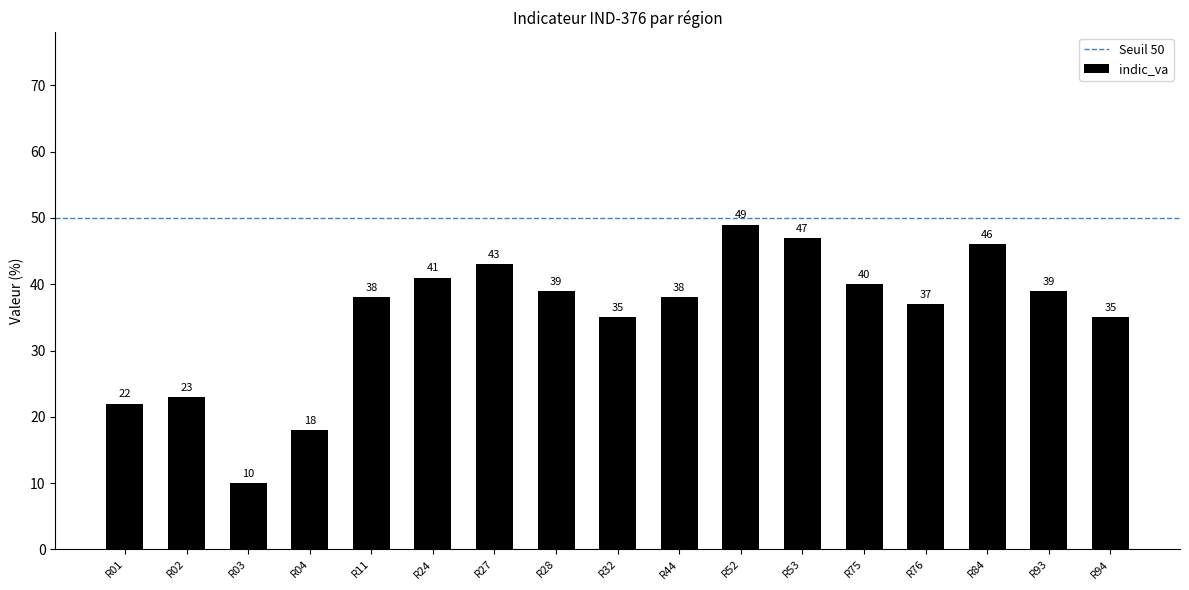

Reading left to right, what are all the values shown in this chart?

22	23	10	18	38	41	43	39	35	38	49	47	40	37	46	39	35